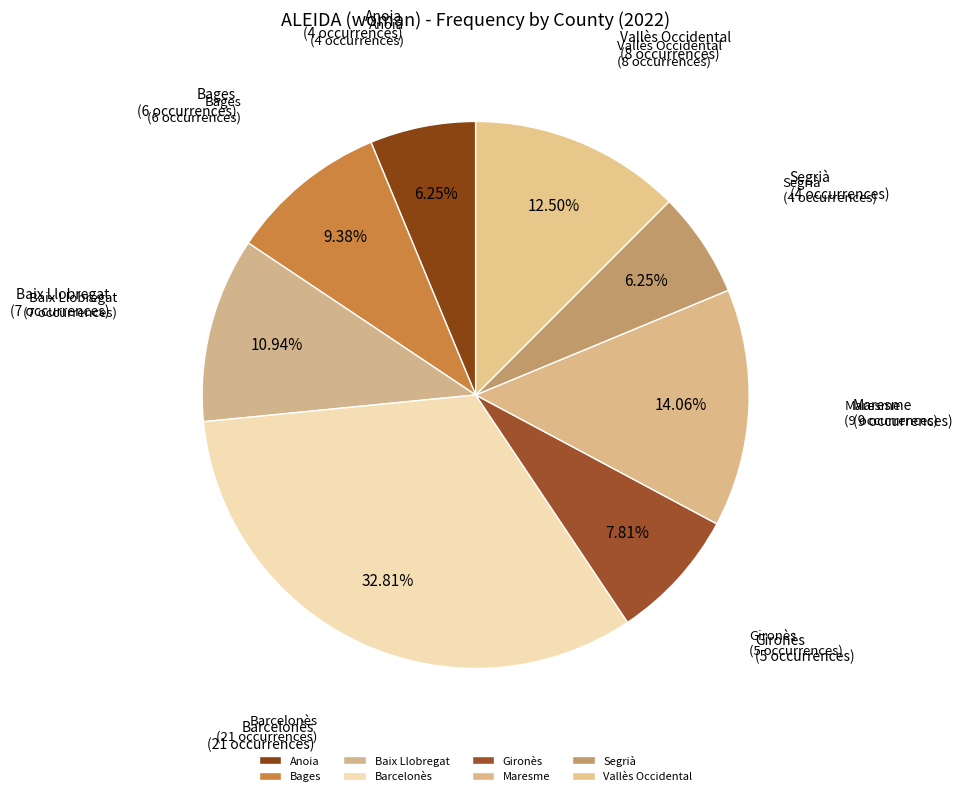

To the nearest percent, what is the difference between the Barcelonès and Vallès Occidental slice percentages?

20%